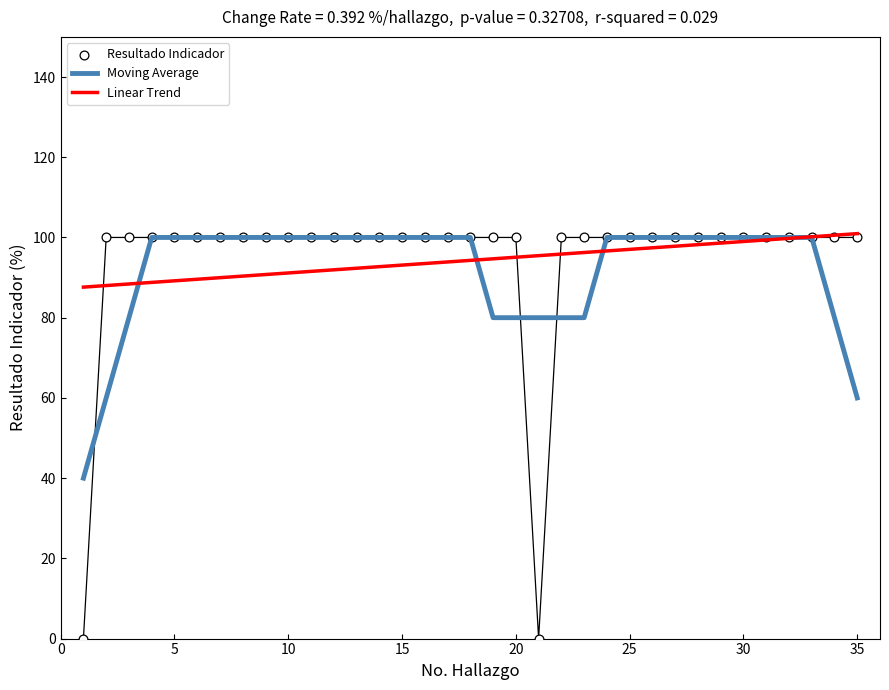

Which series has the largest total across all categories?

Linear Trend